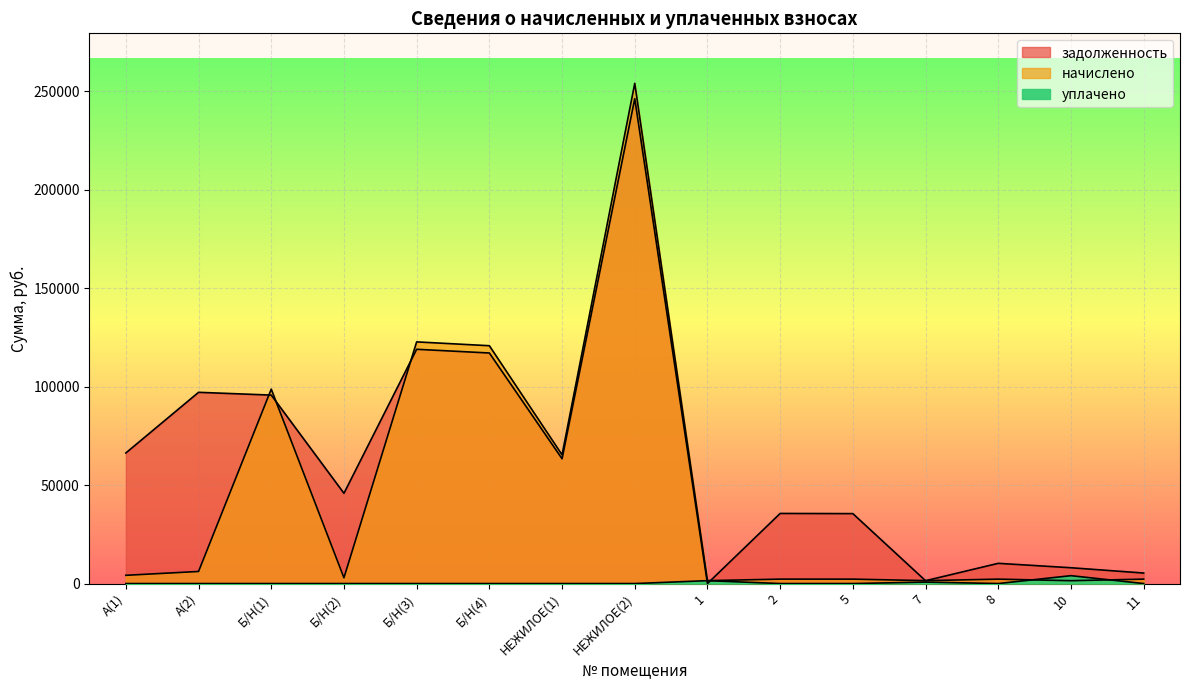

How many data points does each series have?

15